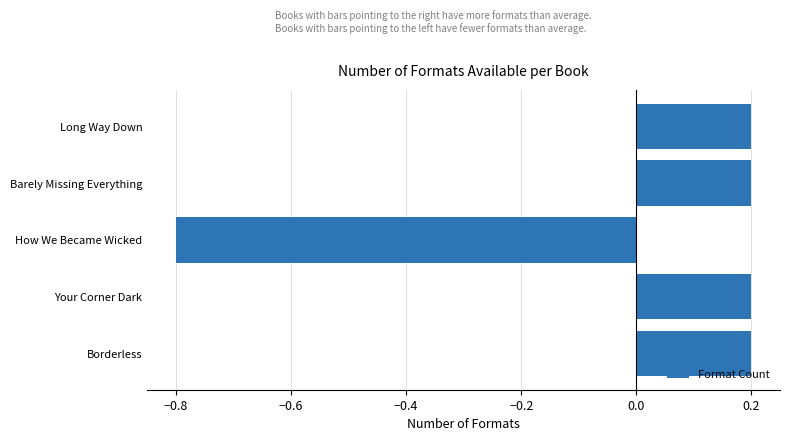

What is the minimum value shown in the chart?

-0.8